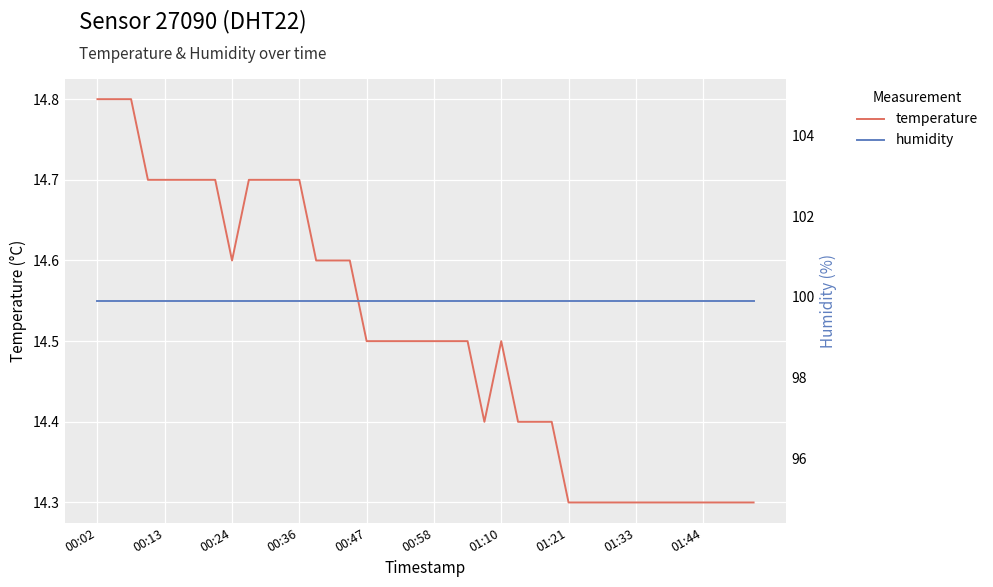

What is the difference between the highest and lowest values at 37?

85.6